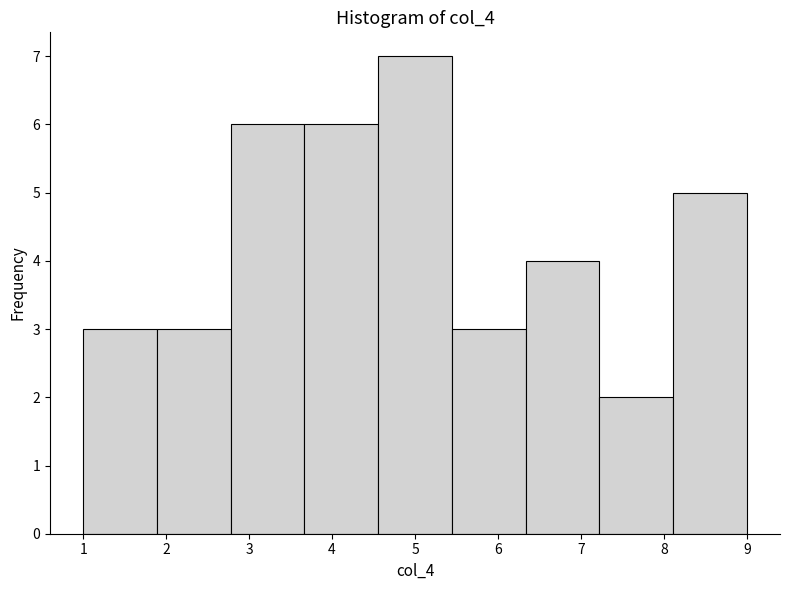

What is the height of the bar covering 8.1 to 9.0 on the x-axis? Neither the bar edges nor the heights are printed on the chart, so give them approximately, as read against the axes.

5